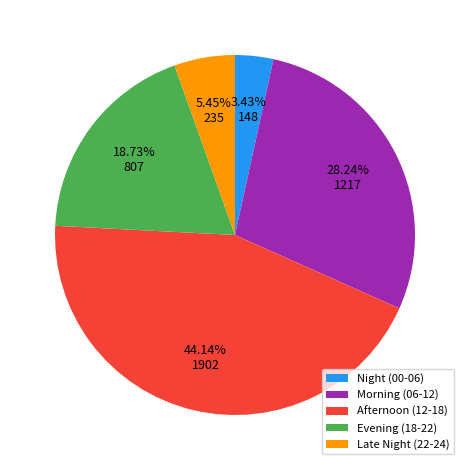

Do Afternoon (12-18) and Night (00-06) together represent more than half of the pie?

No